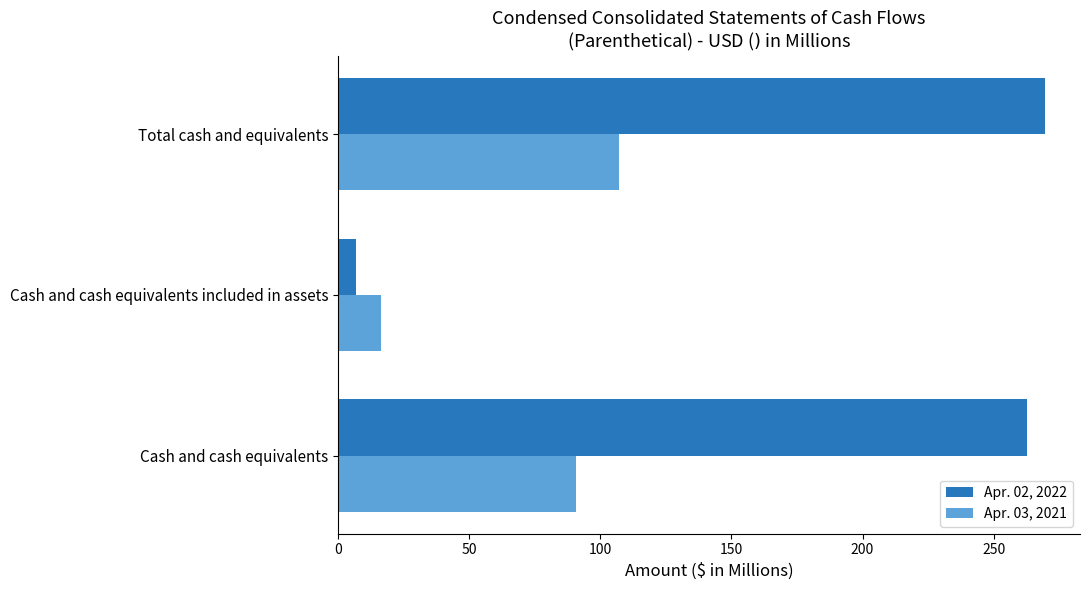

The Apr. 03, 2021 series shows 25.6 at Cash and cash equivalents included in assets. True or false?

False